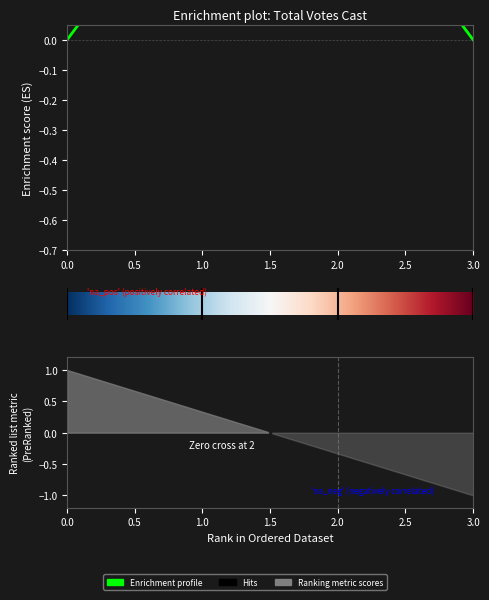

What is the difference between the maximum and minimum values?

0.6